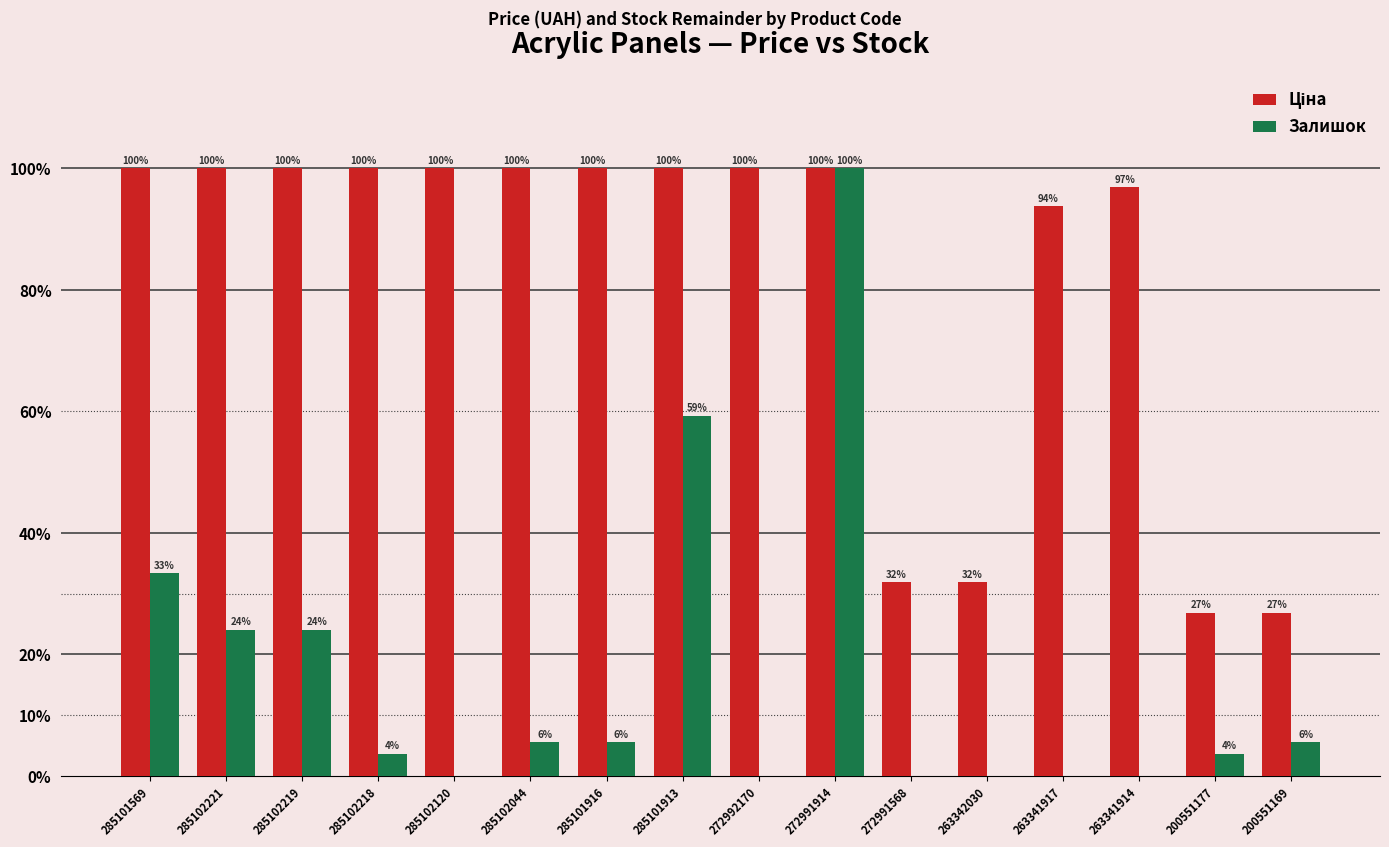

Does the chart contain stacked bars?

No